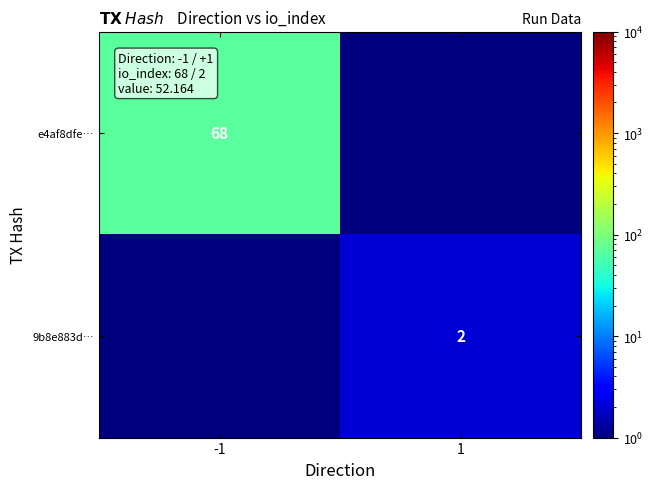

The value of 9b8e883d… at 1 is 0.4. True or false?

False